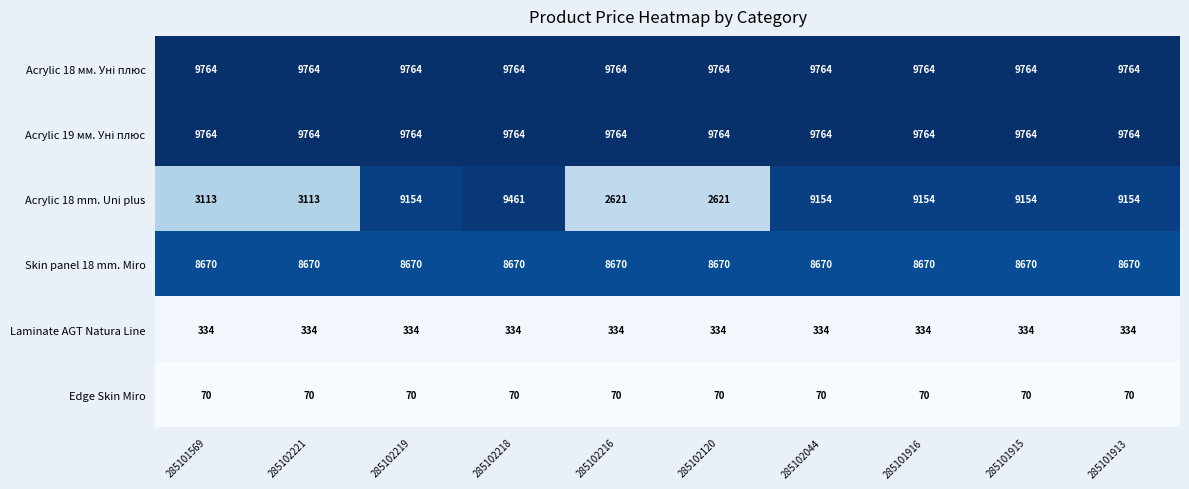

What is the minimum value shown in the chart?

70